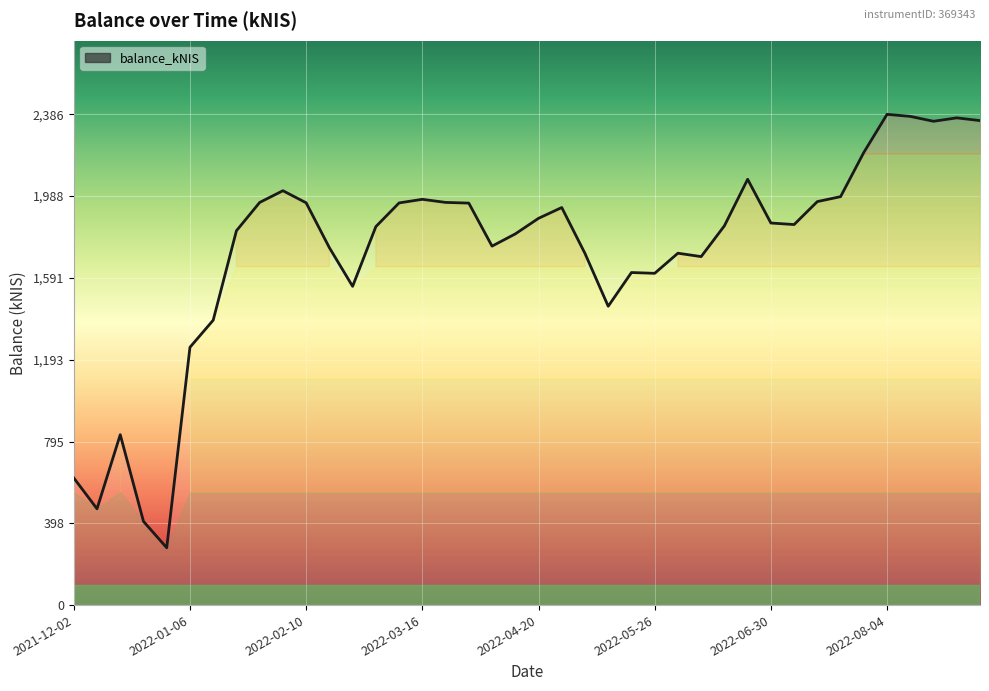

What is the difference between the maximum and minimum values?

2107.4